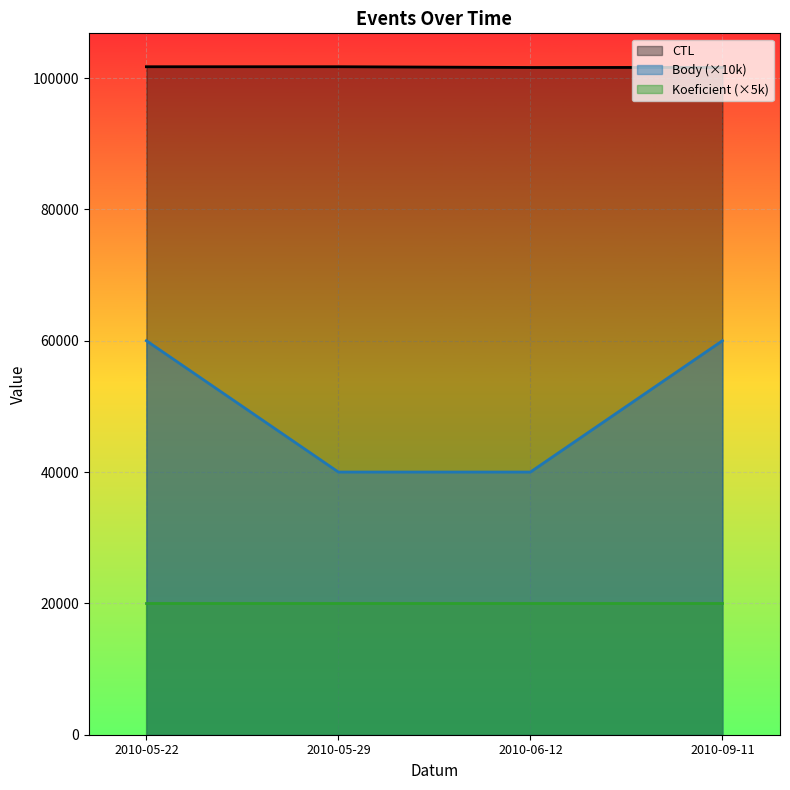

Which category has the lowest value across all series?

2010-05-29